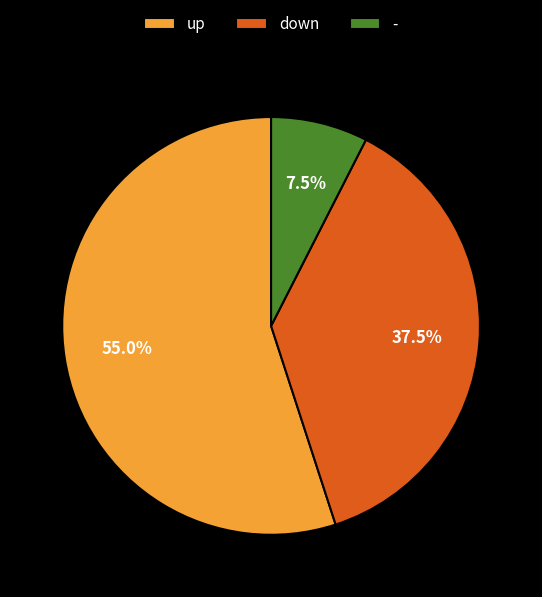

What is the smallest slice in the pie chart?

-